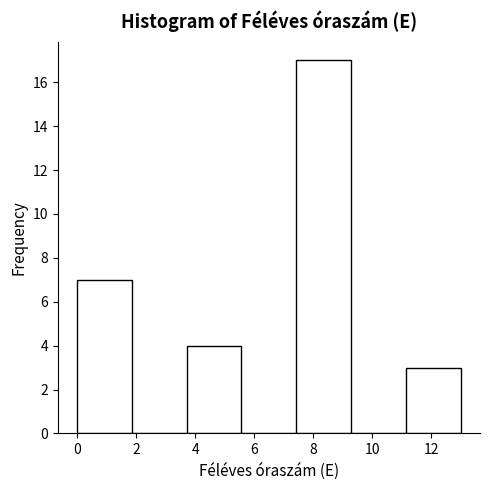

How tall is the bar that spans 7.4 to 9.2 on the x-axis? Neither the bar edges nor the heights are printed on the chart, so give them approximately, as read against the axes.

17